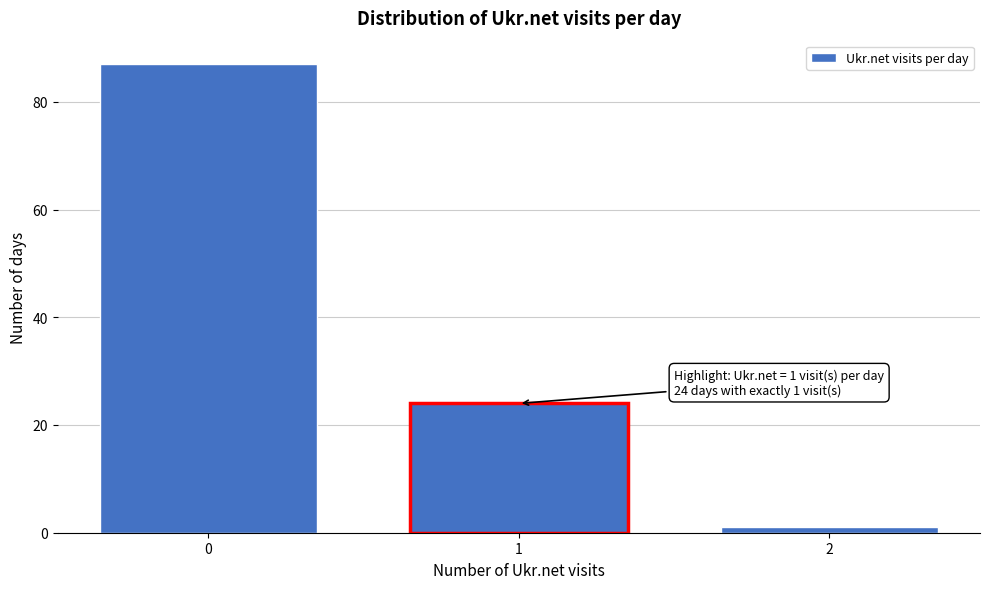

Reading left to right, extract all data points from this chart.

87	24	1